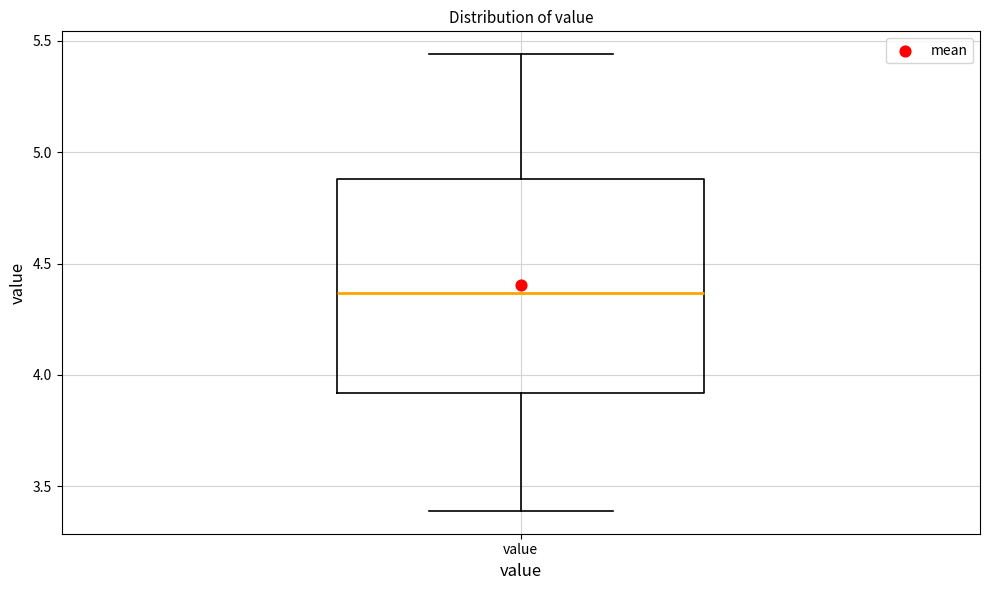

Transcribe this box plot: give where the median line is, the range the box spans, and where the two whiskers end, as read against the y-axis. The values are not printed on the chart, so give them approximately, as read against the axis.

median 4.35, box 3.90 to 4.90, whiskers 3.40 to 5.45